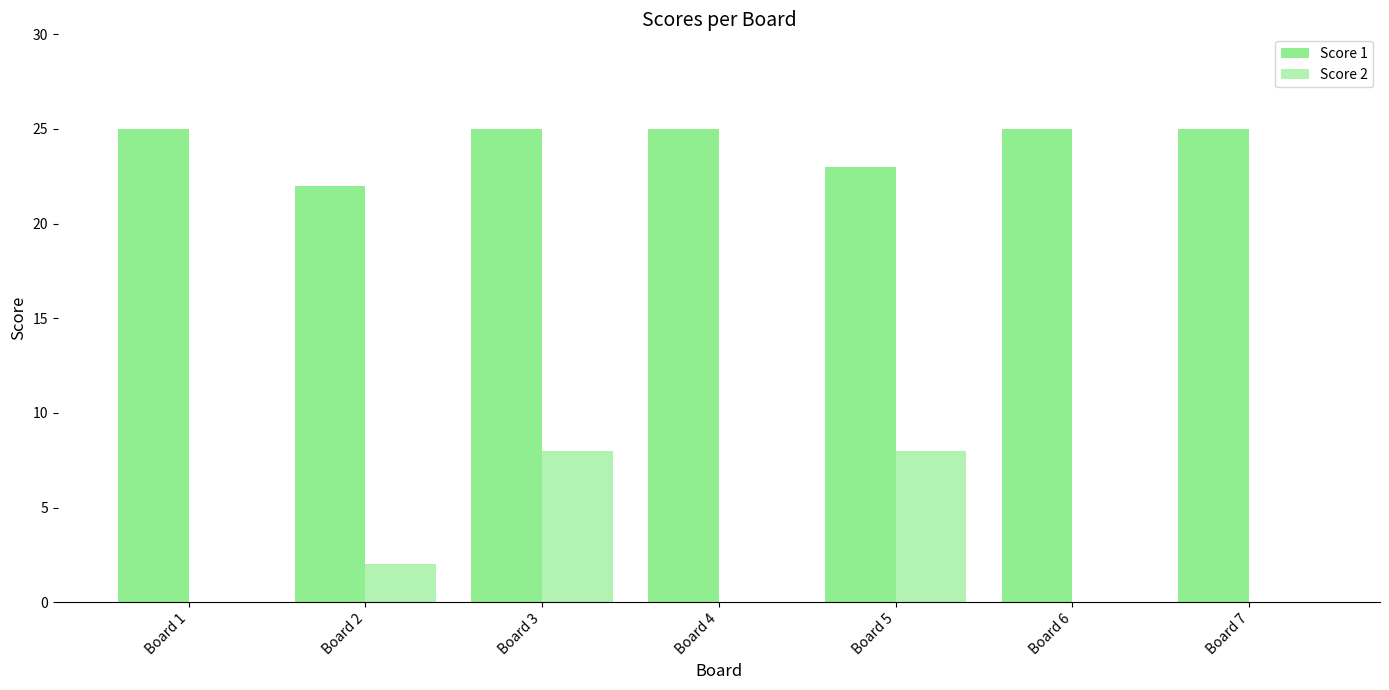

At which category is the sum across all series the highest?

Board 3